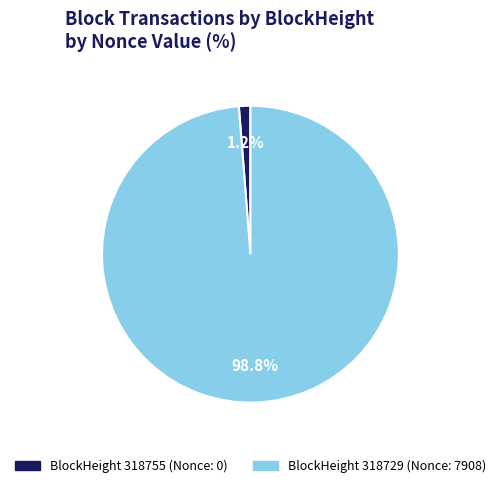

Does any single category account for the majority?

Yes